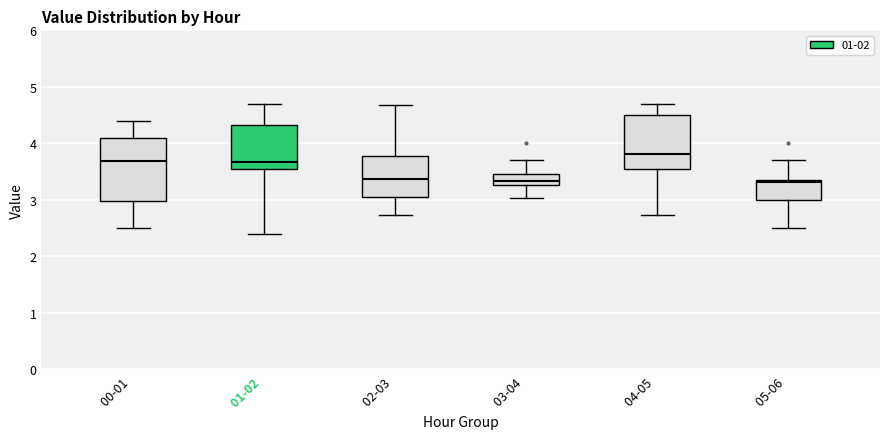

Reading left to right, transcribe this box plot: for each box, give where its median line is, the range the box spans, and where its two whiskers end, as read against the y-axis. The values are not printed on the chart, so give them approximately, as read against the axis.

00-01: median 3.7, box 3.0 to 4.1, whiskers 2.5 to 4.4
01-02: median 3.7, box 3.6 to 4.3, whiskers 2.4 to 4.7
02-03: median 3.4, box 3.1 to 3.8, whiskers 2.7 to 4.7
03-04: median 3.3 (inside the box), box 3.3 to 3.5, whiskers 3.0 to 3.7
04-05: median 3.8, box 3.6 to 4.5, whiskers 2.7 to 4.7
05-06: median 3.3 (just below the box's upper edge), box 3.0 to 3.3, whiskers 2.5 to 3.7